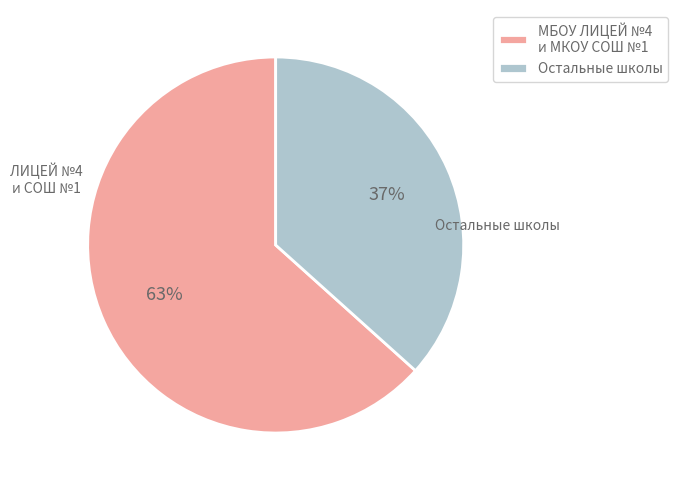

How many slices are in this pie chart?

2